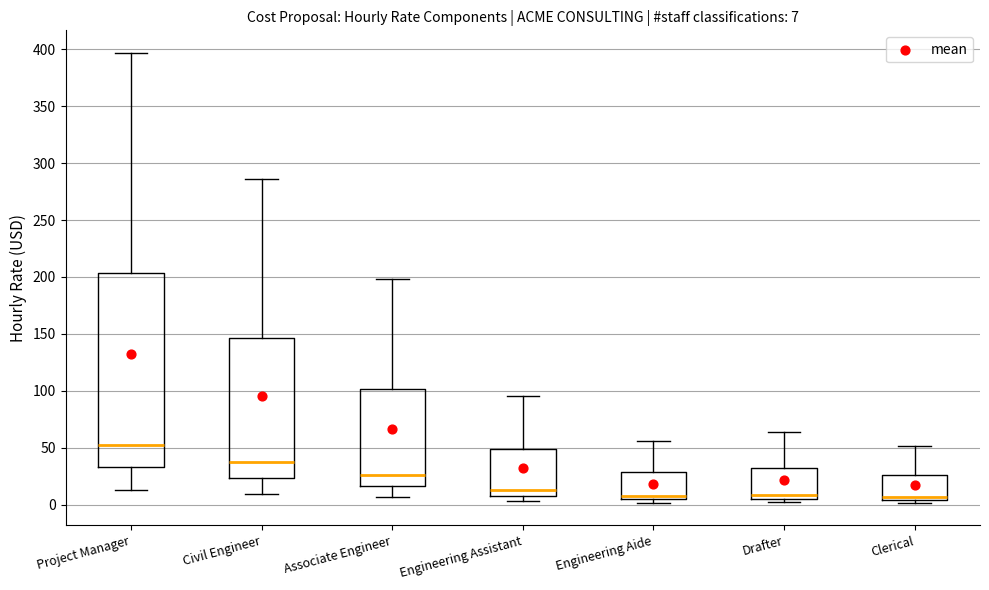

Which box's median line is the highest?

Project Manager